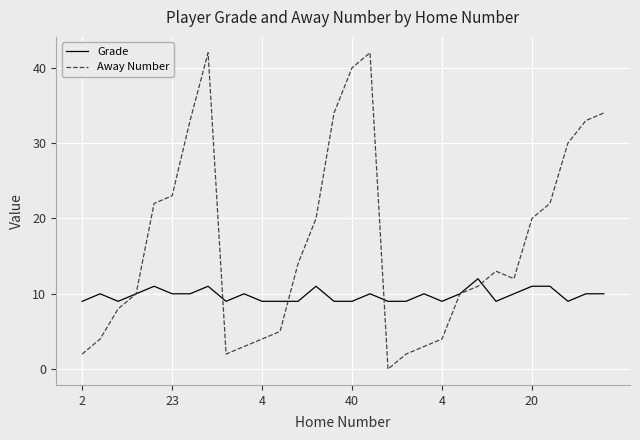

Which series has the largest total across all categories?

Away Number